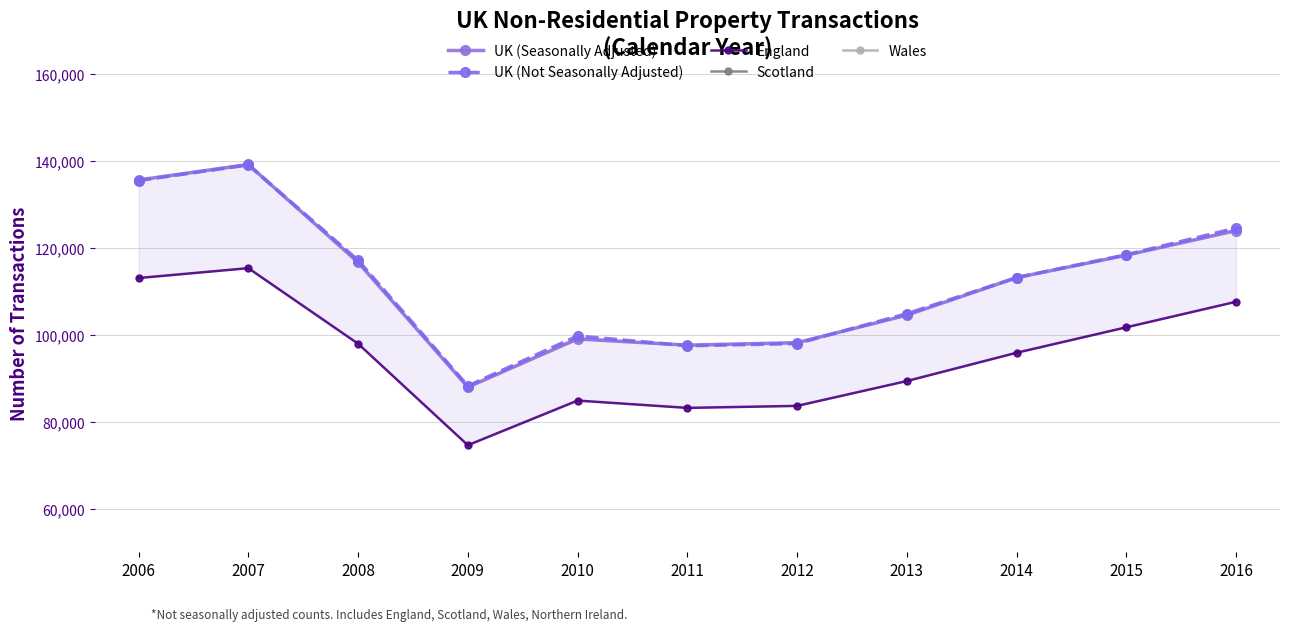

True or false: Wales and England intersect in this chart.

False